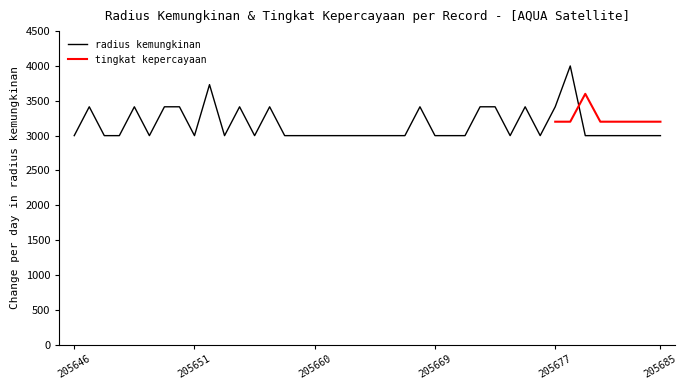

What is the difference between the maximum and second lowest values?

1000